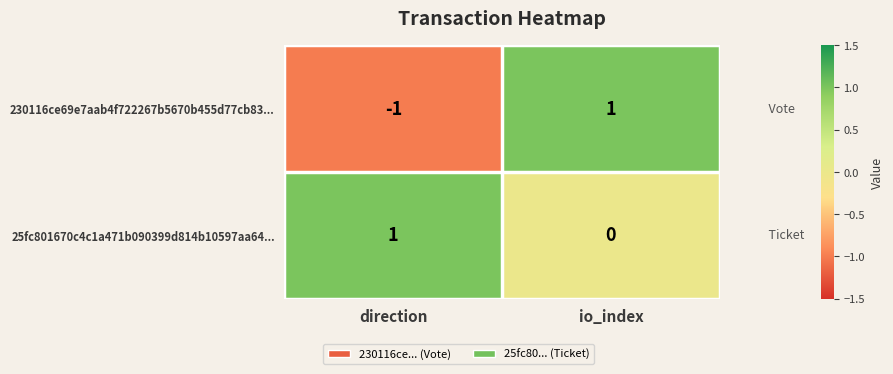

Rank the series at direction from highest to lowest value.

25fc801670c4c1a471b090399d814b10597aa64..., 230116ce69e7aab4f722267b5670b455d77cb83...